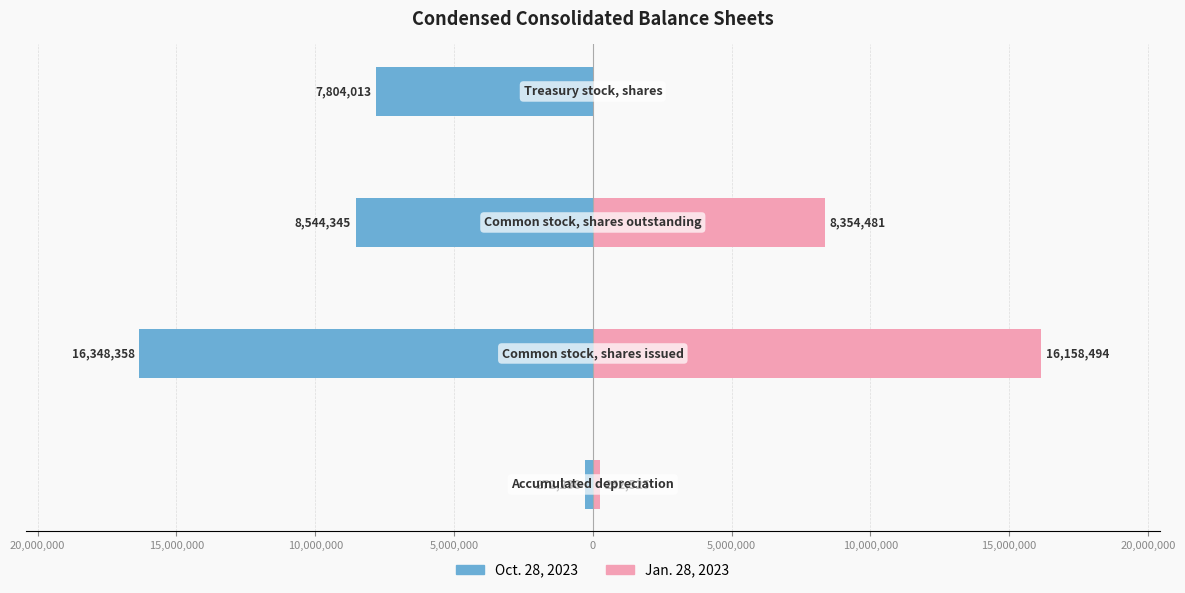

How many categories are shown in the chart?

4